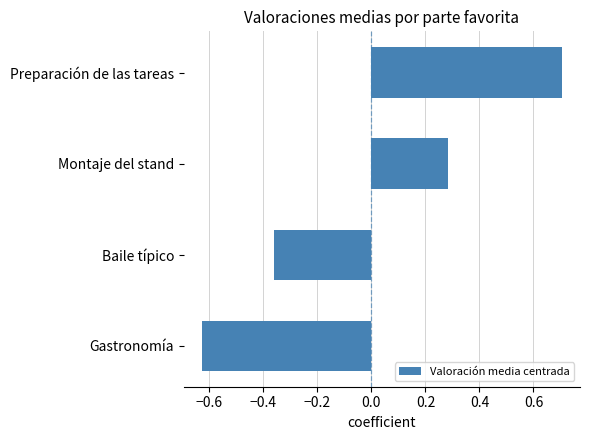

Is it true that the value at Preparación de las tareas is 0.7?

True